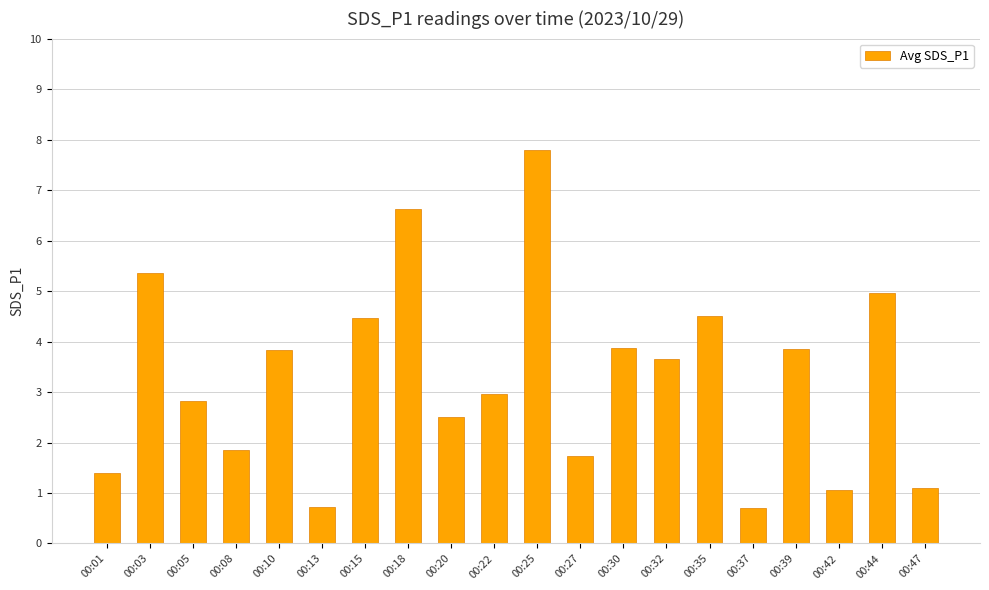

What is the value of the 9th bar from the left?

2.5